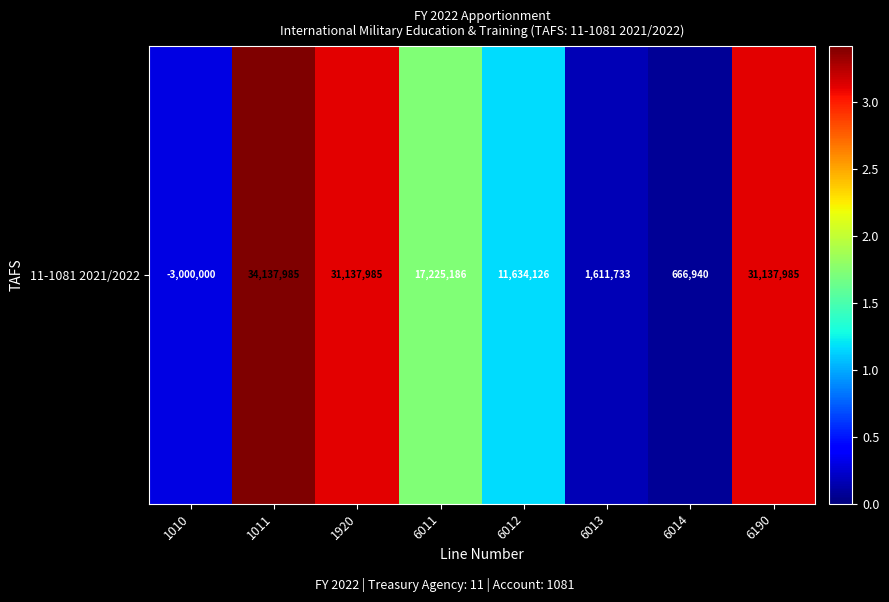

Rank the categories by value from lowest to highest.

6014, 6013, 1010, 6012, 6011, 1920, 6190, 1011